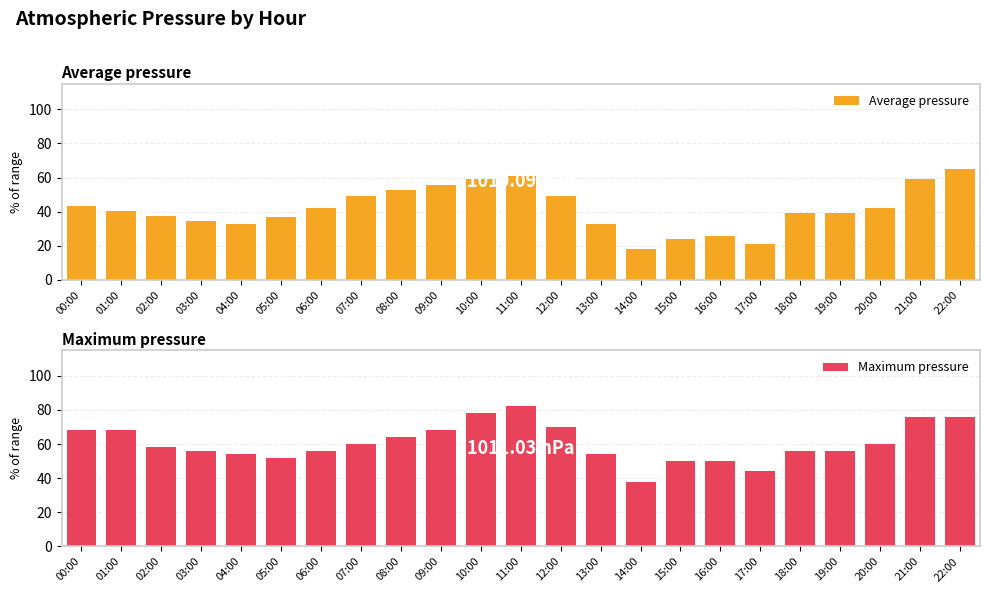

What are all the series names shown in the legend?

Average pressure, Maximum pressure